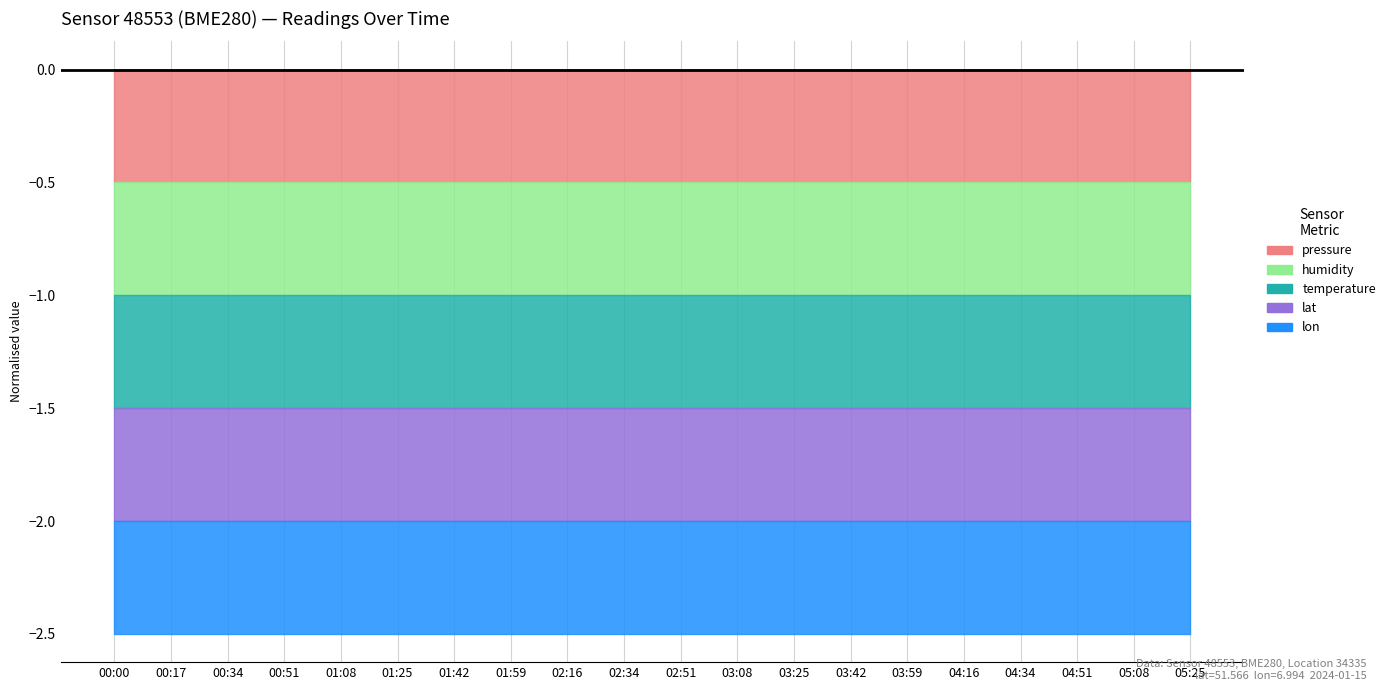

True or false: humidity has more than 2 points higher than both neighbors.

False